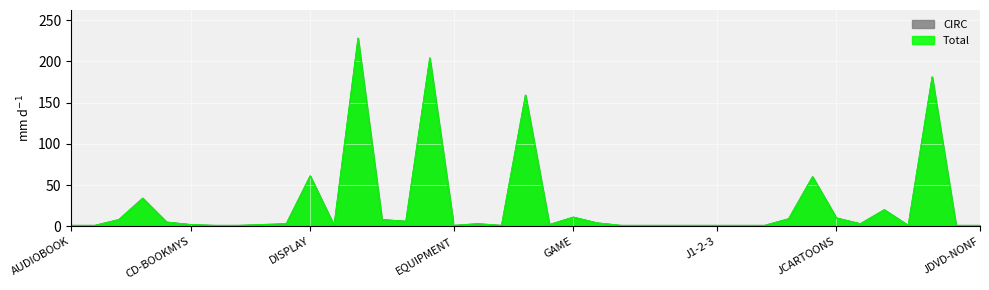

True or false: Total has more than 1 interior local peaks.

True